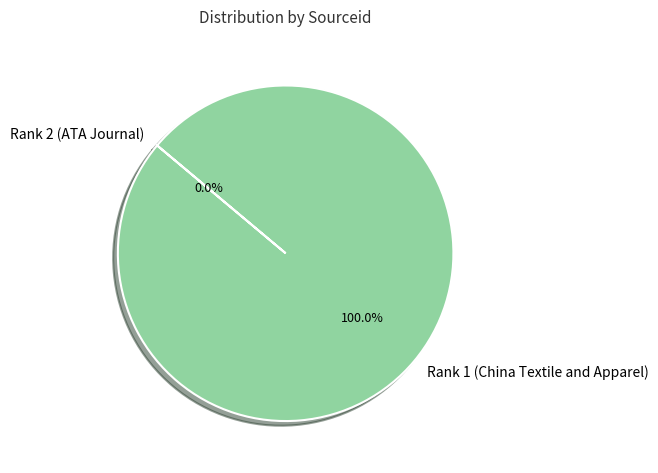

What is the largest slice in the pie chart?

Rank 1 (China Textile and Apparel)